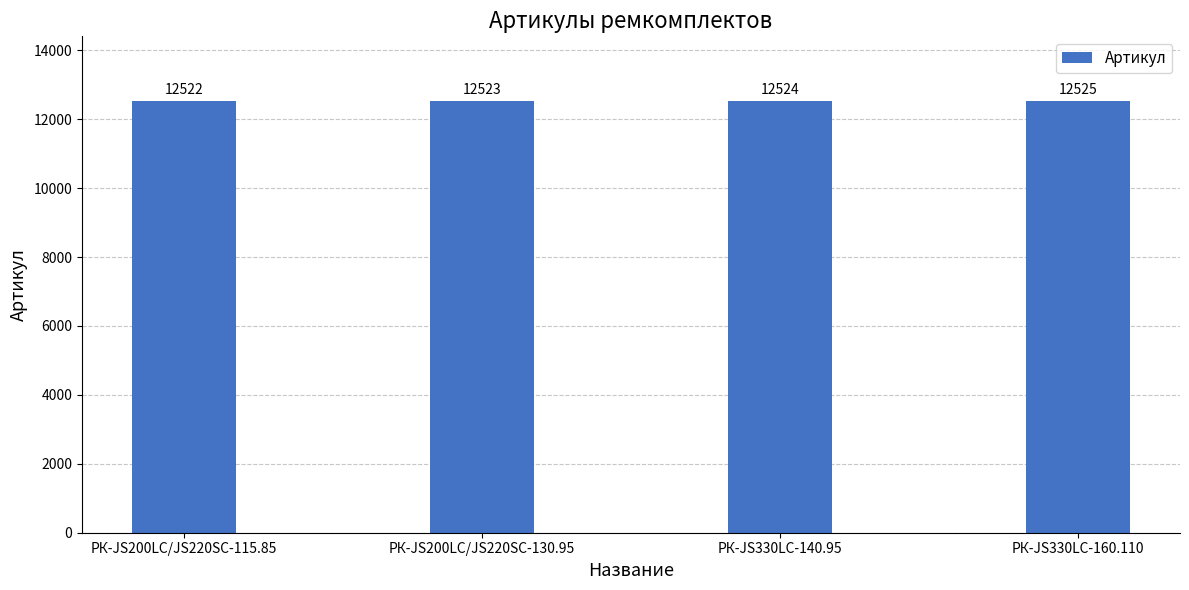

List the labels in order of value, smallest first.

РК-JS200LC/JS220SC-115.85, РК-JS200LC/JS220SC-130.95, РК-JS330LC-140.95, РК-JS330LC-160.110